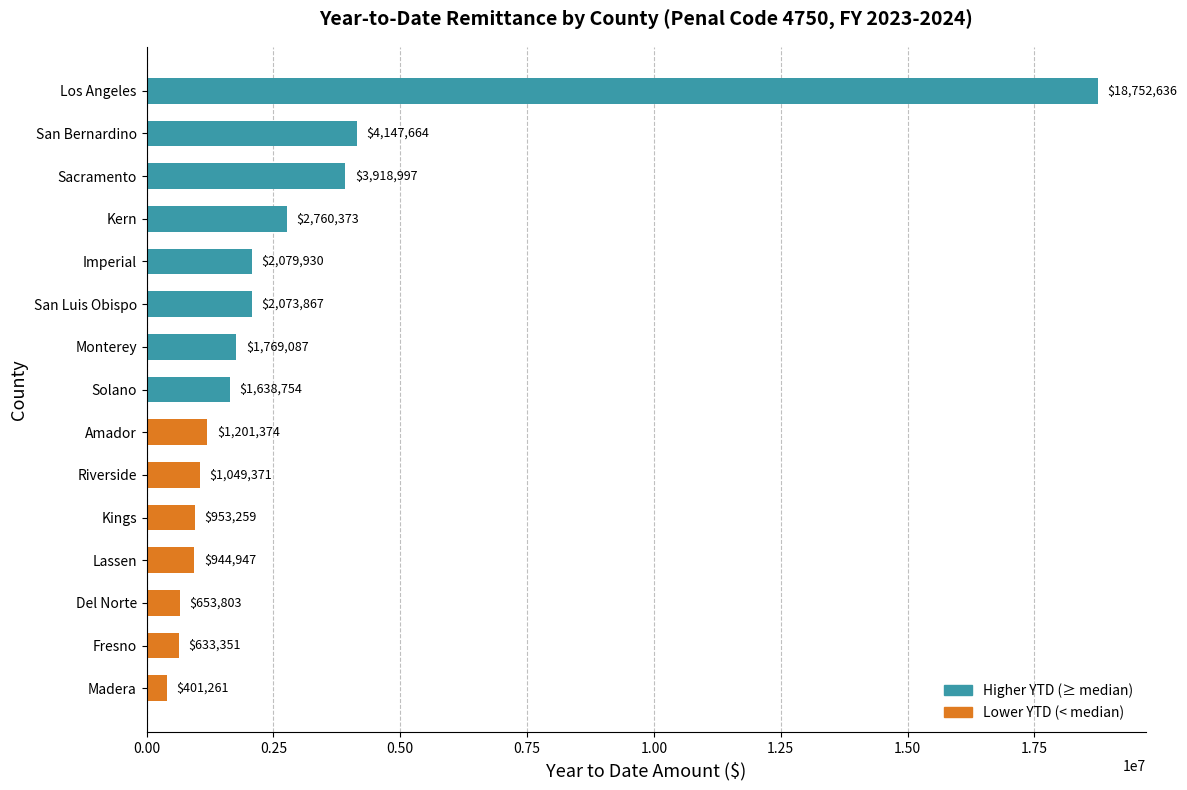

What is the label of the 4th bar from the bottom?

Lassen